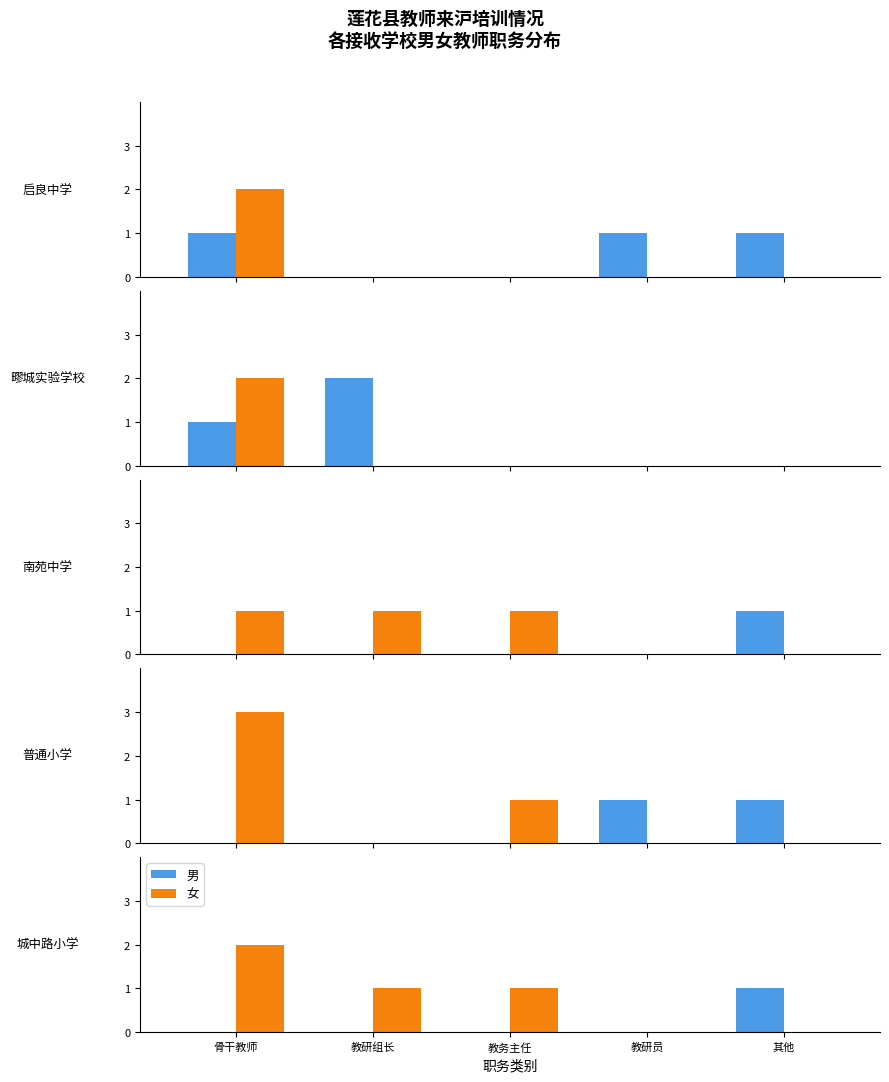

Which series has the largest total across all categories?

女